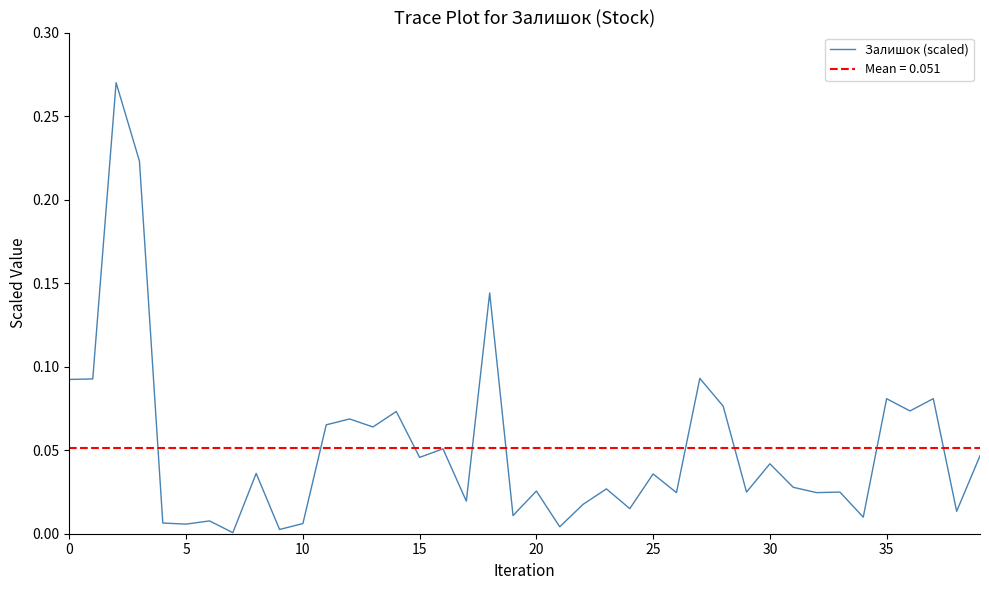

Does the chart have visible grid lines?

No